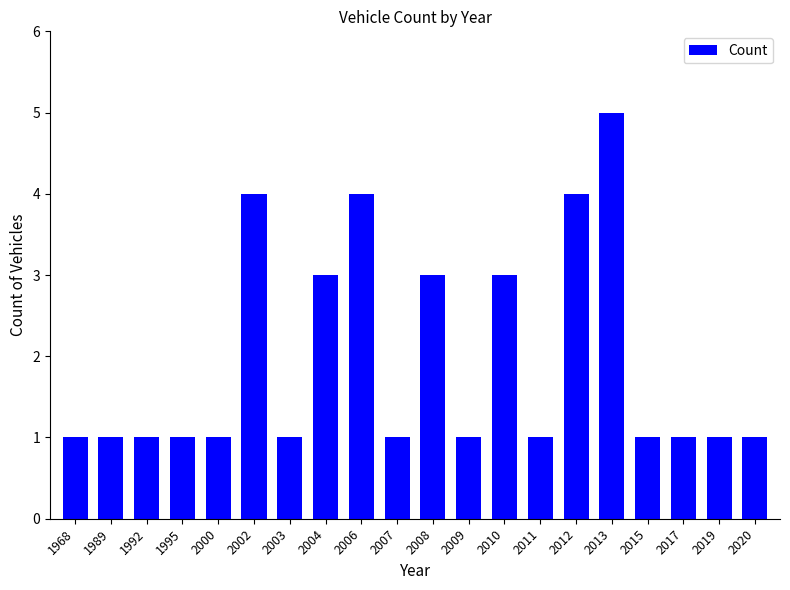

The value at 2008 is 5. True or false?

False